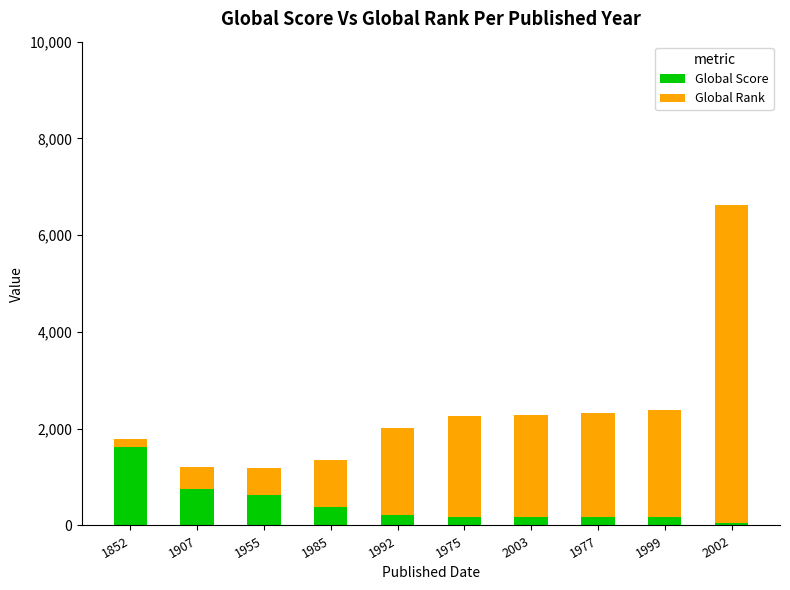

At which label does Global Score reach its peak?

1852